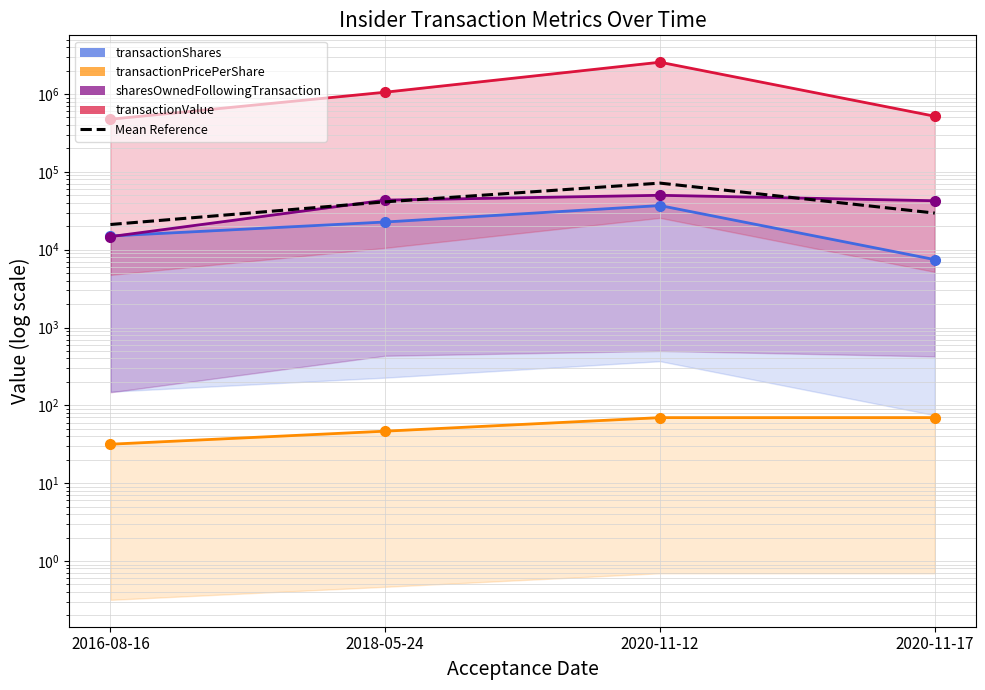

How many series are shown in this chart?

5